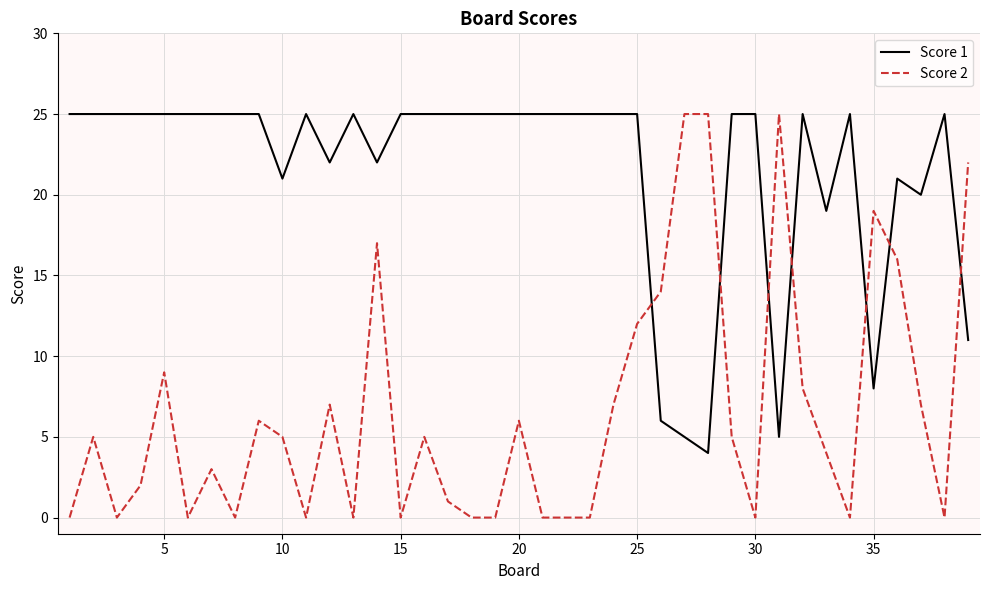

Reading left to right, list all the values displayed in this chart.

Score 1: 25	25	25	25	25	25	25	25	25	21	25	22	25	22	25	25	25	25	25	25	25	25	25	25	25	6	5	4	25	25	5	25	19	25	8	21	20	25	11
Score 2: 0	5	0	2	9	0	3	0	6	5	0	7	0	17	0	5	1	0	0	6	0	0	0	7	12	14	25	25	5	0	25	8	4	0	19	16	7	0	22